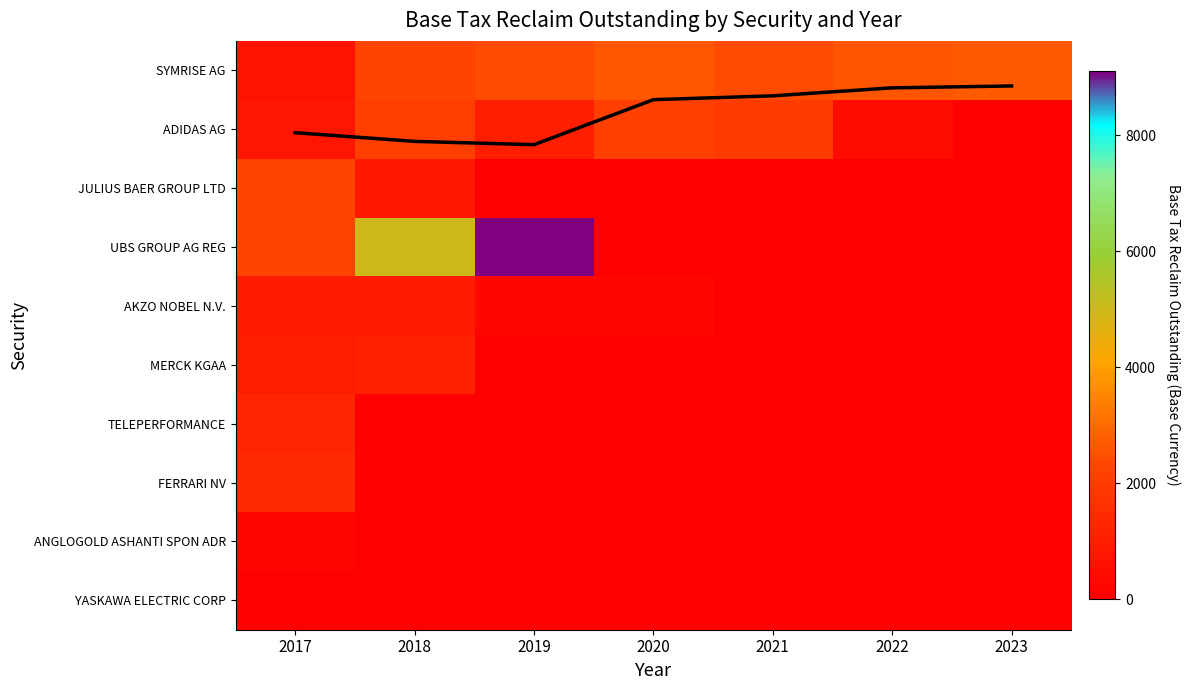

Is it true that SYMRISE AG equals 3433.0 at 2021?

False